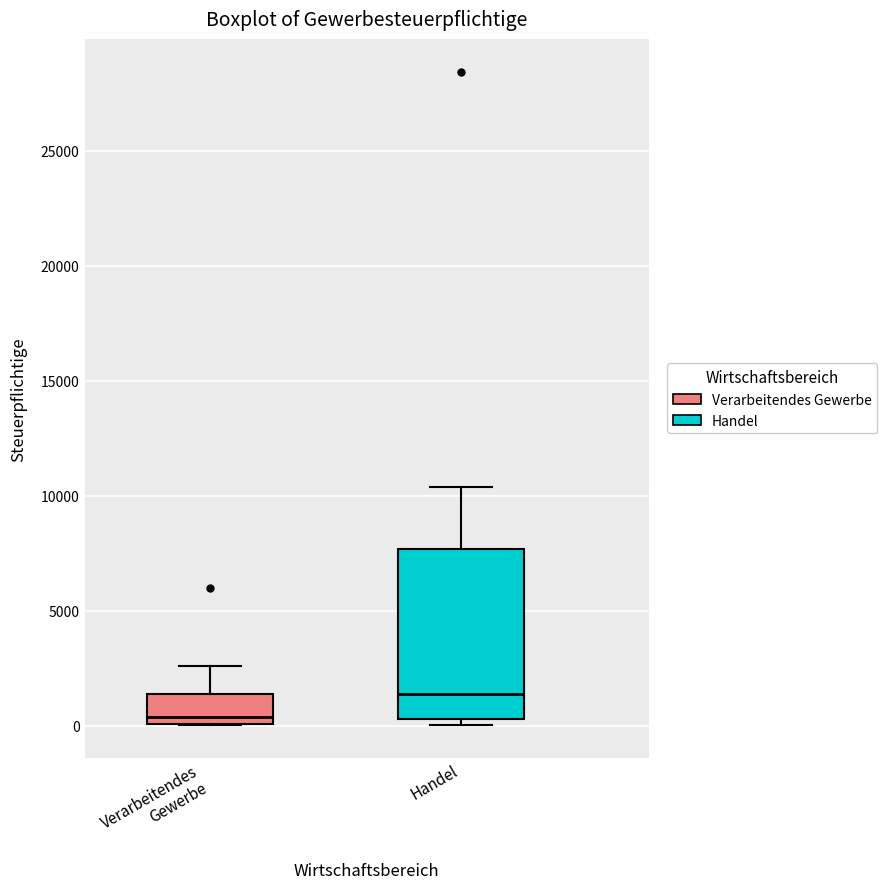

Reading left to right, transcribe this box plot: for each box, give where its median line is, the range the box spans, and where its two whiskers end, as read against the y-axis. The values are not printed on the chart, so give them approximately, as read against the axis.

Verarbeitendes Gewerbe: median 500, box 0 to 1500, whiskers 0 to 2500
Handel: median 1500, box 500 to 7500, whiskers 0 to 10500